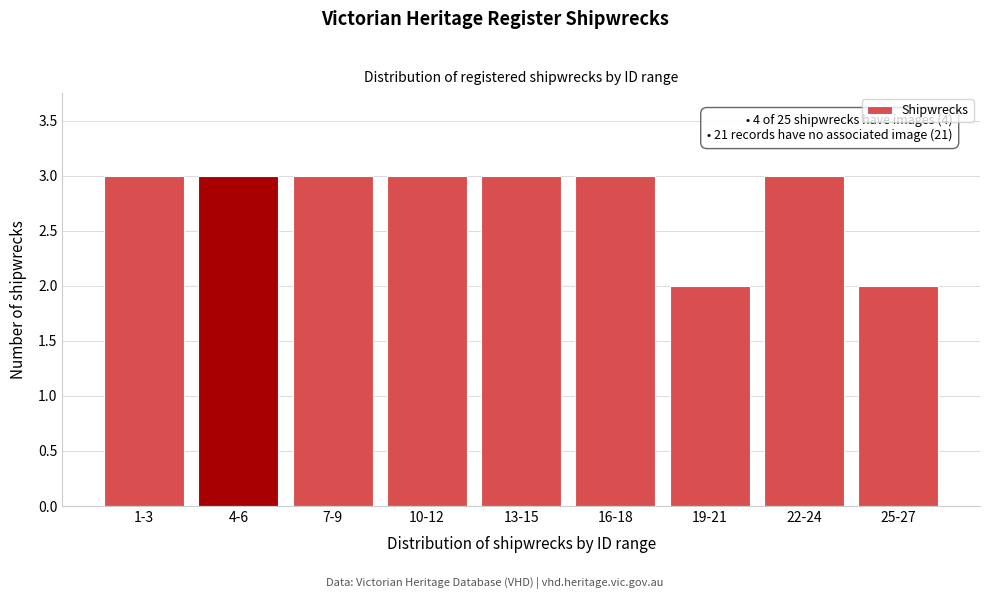

Reading left to right, transcribe all the data shown in this chart.

3	3	3	3	3	3	2	3	2